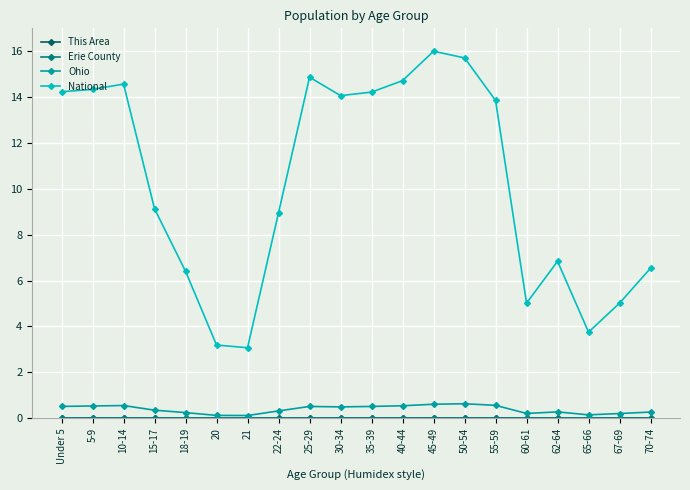

Count the Ohio values in the range 0 to 1.

20